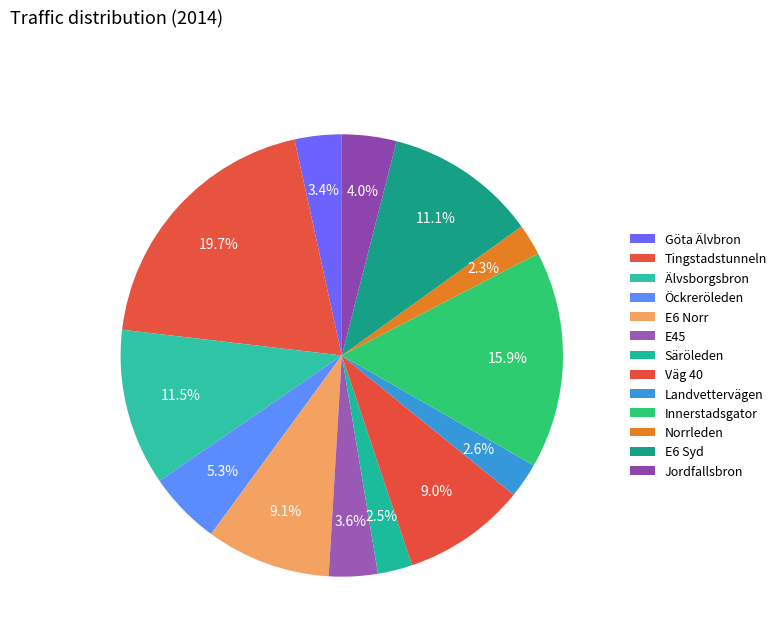

Do E6 Norr and Göta Älvbron together represent more than half of the pie?

No